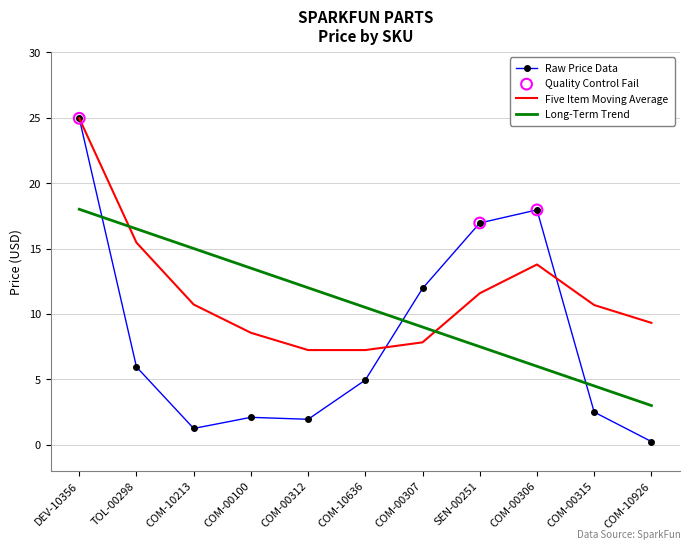

Which series has the widest spread of values?

Raw Price Data